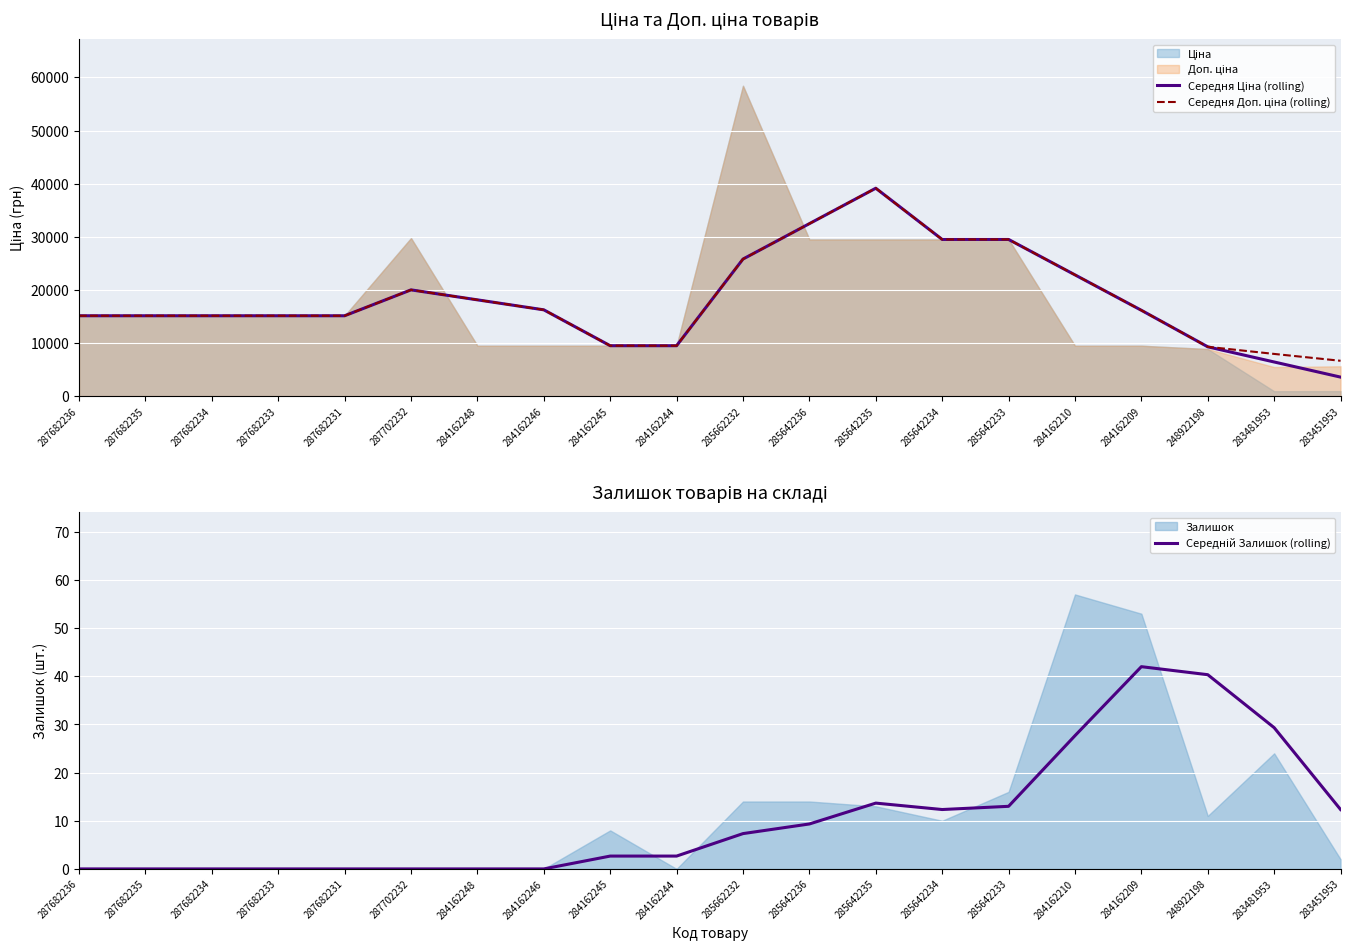

Between 287682233 and 287682236, which is larger?

287682233